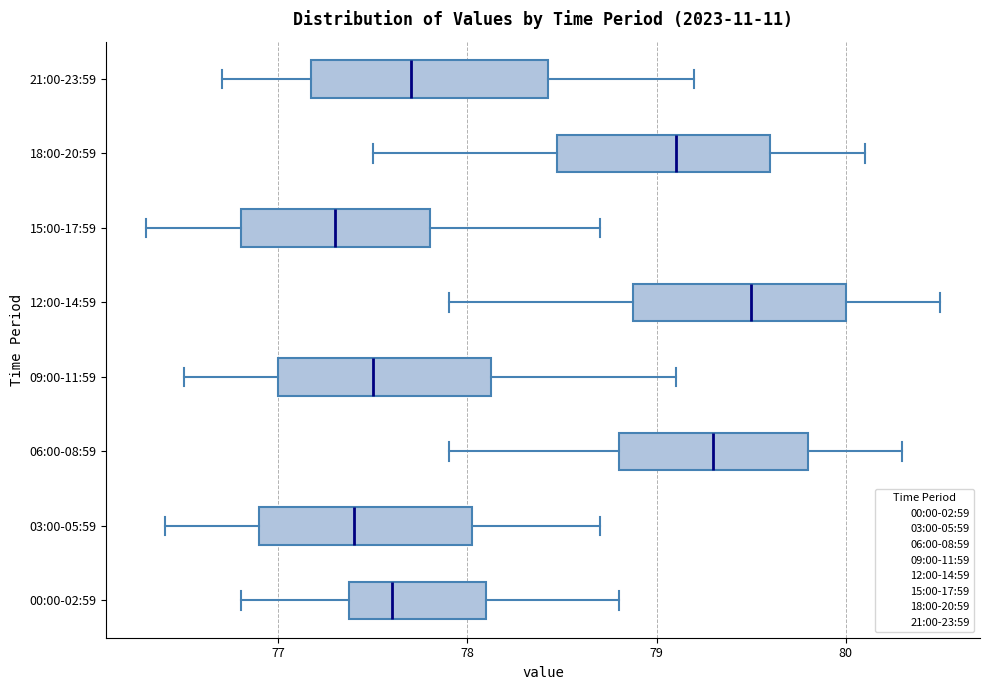

Reading bottom to top, read every box against the x-axis: the position of its median line, the range the box covers, and the ends of its whiskers. The values are not printed on the chart, so give them approximately, as read against the axis.

00:00-02:59: median 77.6, box 77.4 to 78.1, whiskers 76.8 to 78.8
03:00-05:59: median 77.4, box 76.9 to 78.0, whiskers 76.4 to 78.7
06:00-08:59: median 79.3, box 78.8 to 79.8, whiskers 77.9 to 80.3
09:00-11:59: median 77.5, box 77.0 to 78.1, whiskers 76.5 to 79.1
12:00-14:59: median 79.5, box 78.9 to 80.0, whiskers 77.9 to 80.5
15:00-17:59: median 77.3, box 76.8 to 77.8, whiskers 76.3 to 78.7
18:00-20:59: median 79.1, box 78.5 to 79.6, whiskers 77.5 to 80.1
21:00-23:59: median 77.7, box 77.2 to 78.4, whiskers 76.7 to 79.2